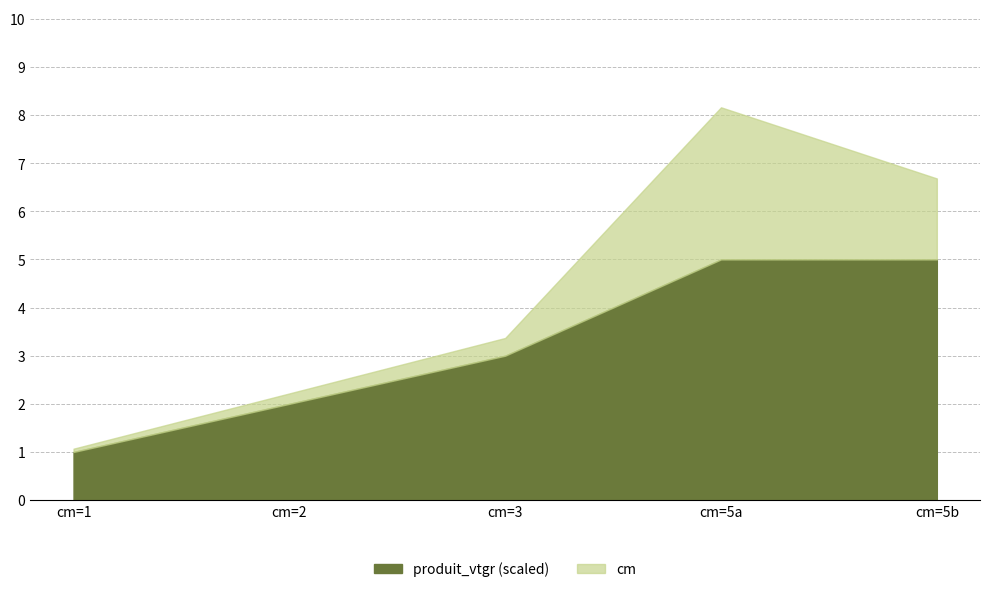

What is the total value across all series at cm=2?

2.2